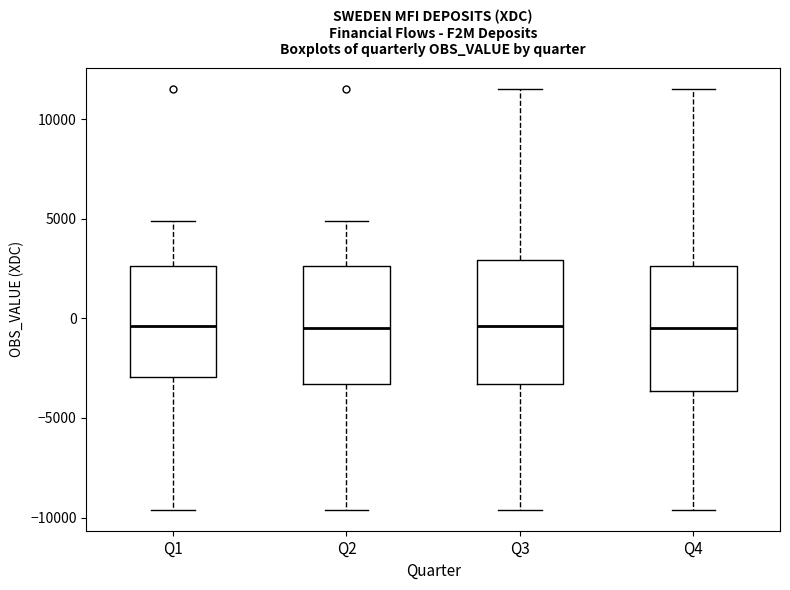

Reading left to right, transcribe this box plot: for each box, give where its median line is, the range the box spans, and where its two whiskers end, as read against the y-axis. The values are not printed on the chart, so give them approximately, as read against the axis.

Q1: median -500, box -3000 to 2500, whiskers -9500 to 5000
Q2: median -500, box -3500 to 2500, whiskers -9500 to 5000
Q3: median -500, box -3500 to 3000, whiskers -9500 to 11500
Q4: median -500, box -3500 to 2500, whiskers -9500 to 11500